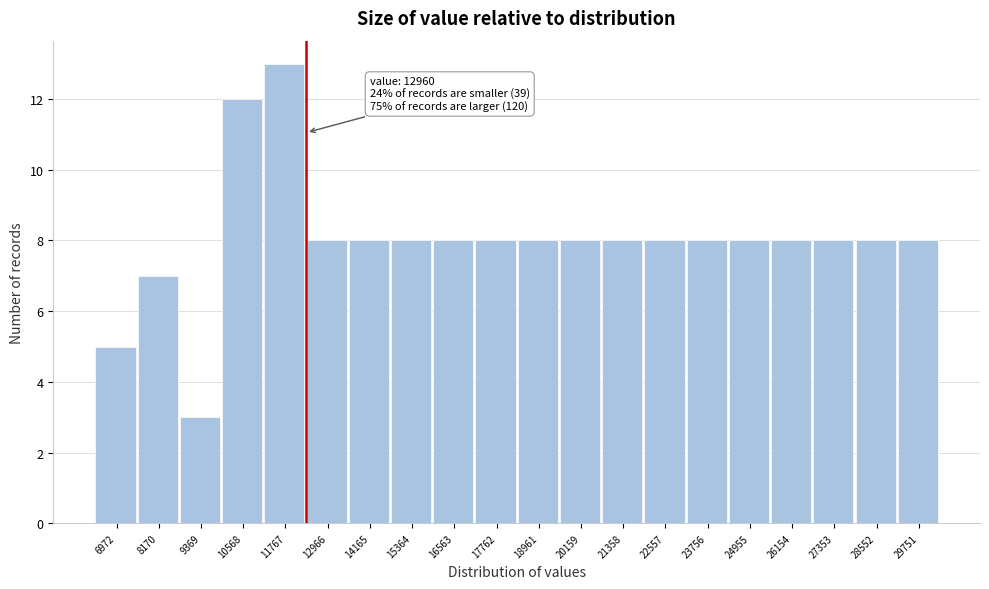

Reading left to right, what are all the values shown in this chart?

5	7	3	12	13	8	8	8	8	8	8	8	8	8	8	8	8	8	8	8